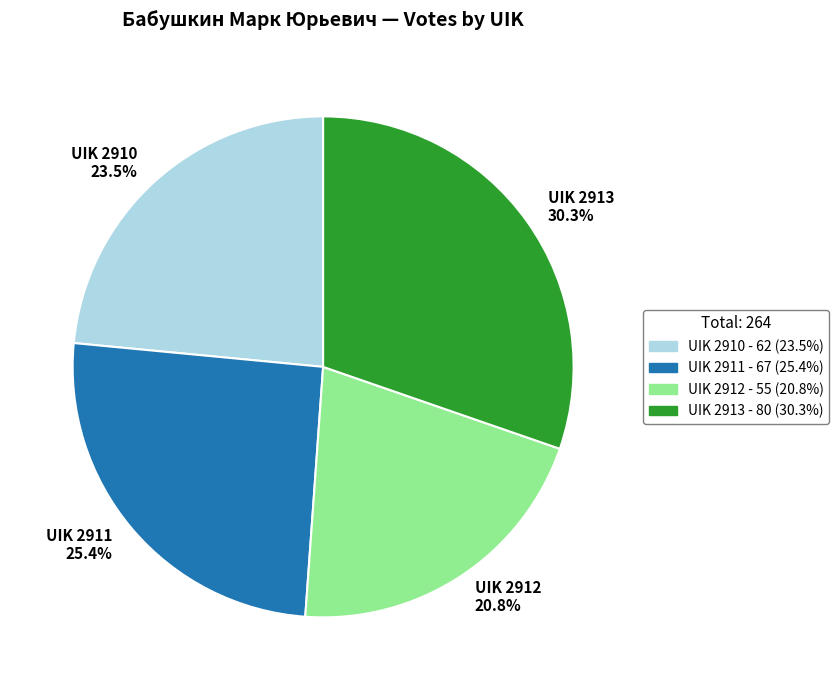

Rank the categories by value from lowest to highest.

UIK 2912 20.8%, UIK 2910 23.5%, UIK 2911 25.4%, UIK 2913 30.3%